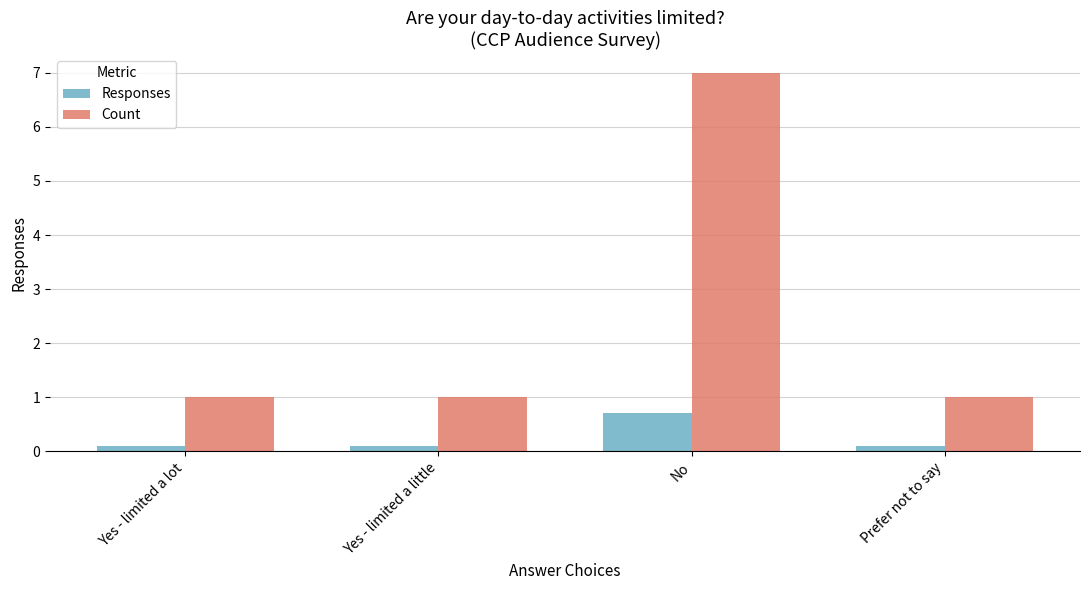

What position from the left is No?

3